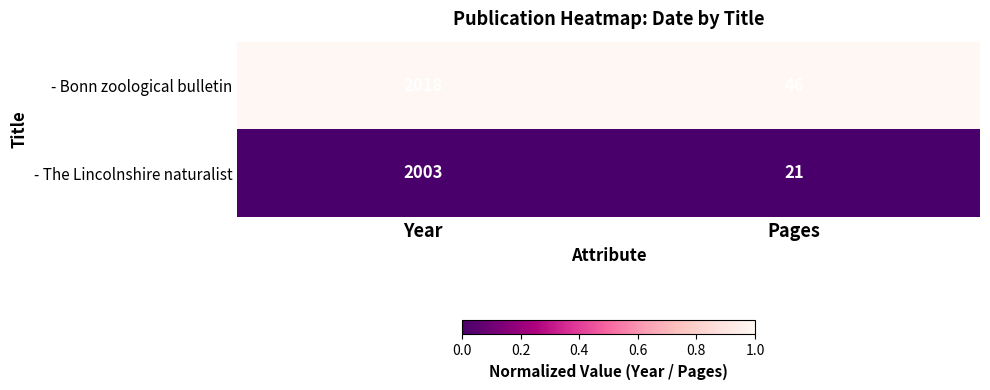

List the series in order of their overall mean, highest first.

- Bonn zoological bulletin, - The Lincolnshire naturalist